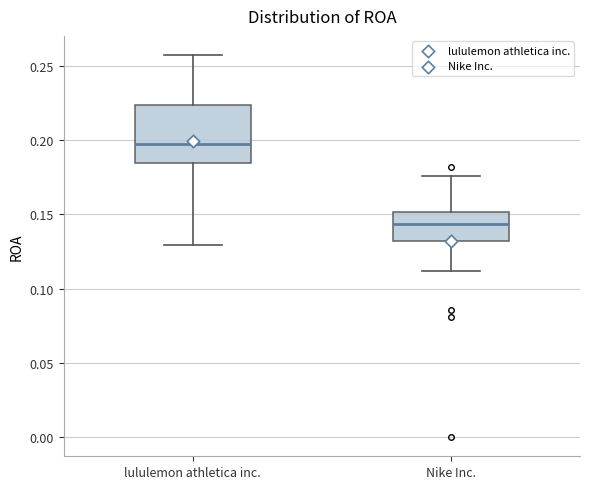

Which box is the tallest, from its lower edge to its upper edge?

lululemon athletica inc.